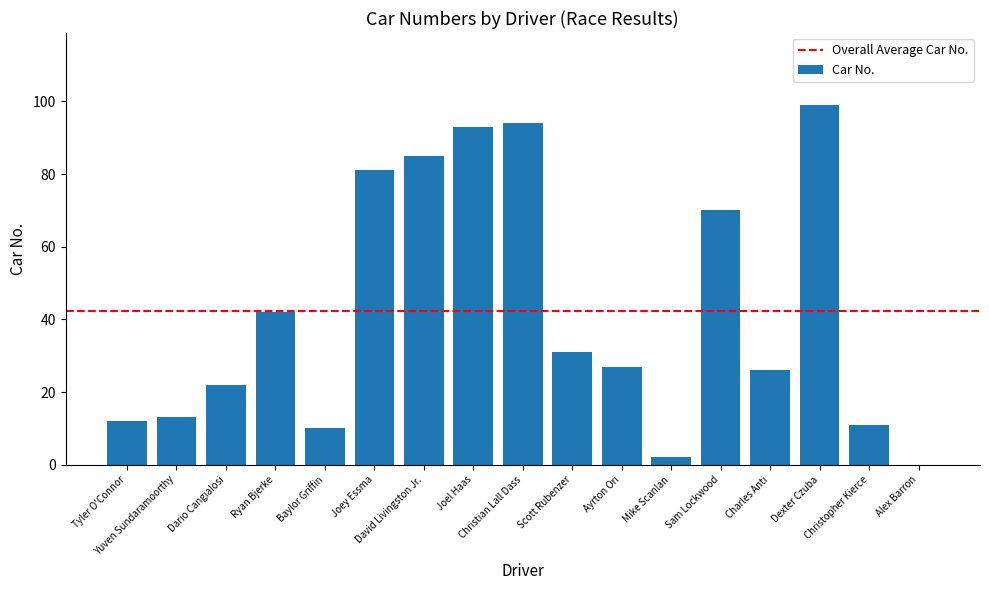

What is the change in value from Dario Cangialosi to Ayrton Ori?

+5